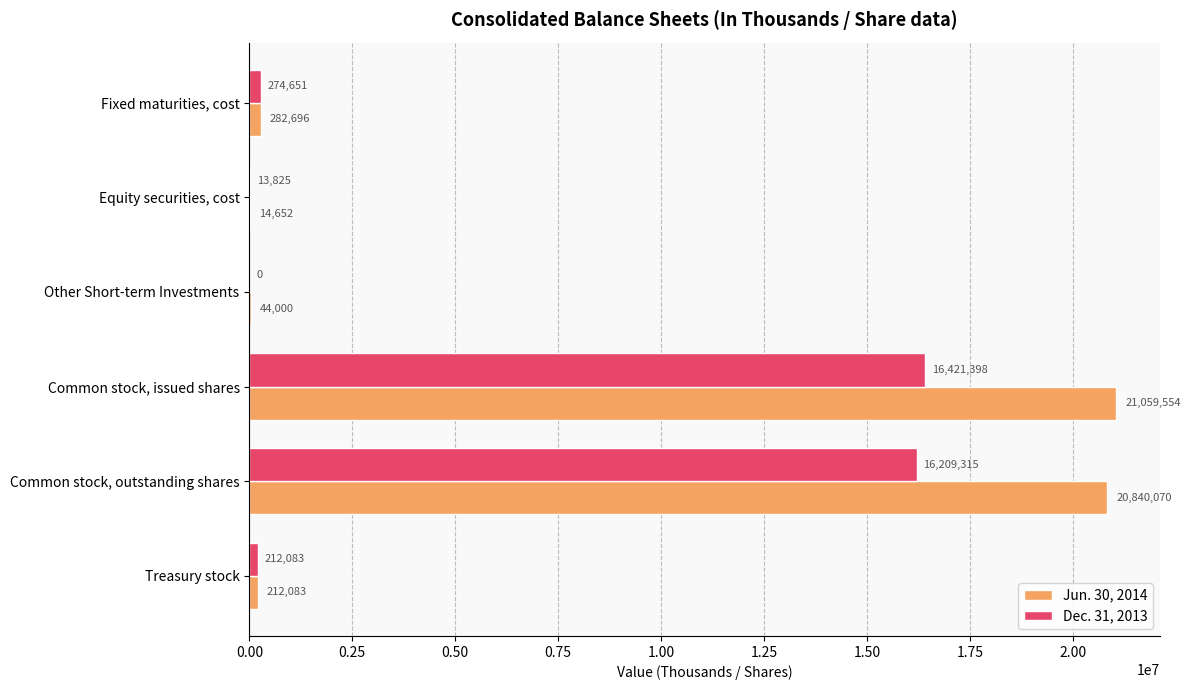

At which category is the sum across all series the highest?

Common stock, issued shares